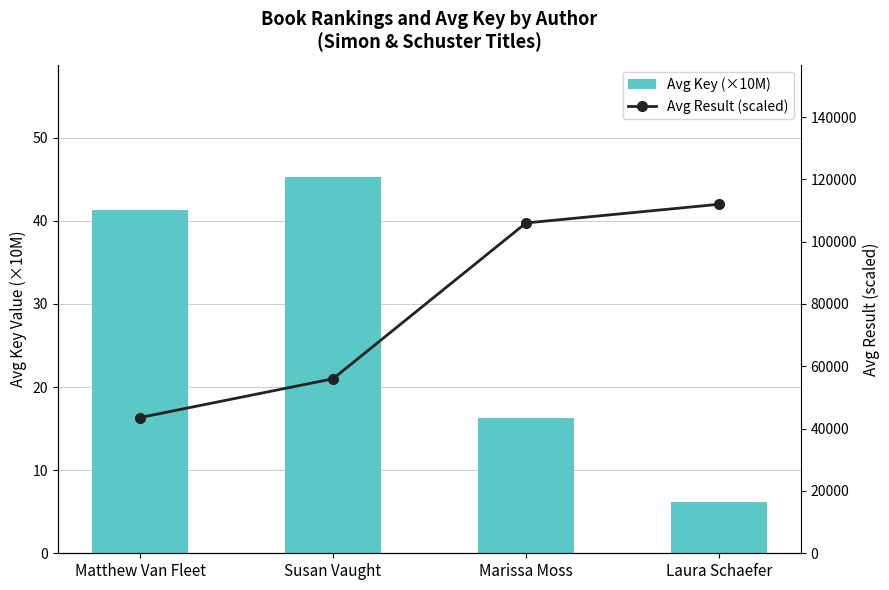

Does the chart contain stacked bars?

No